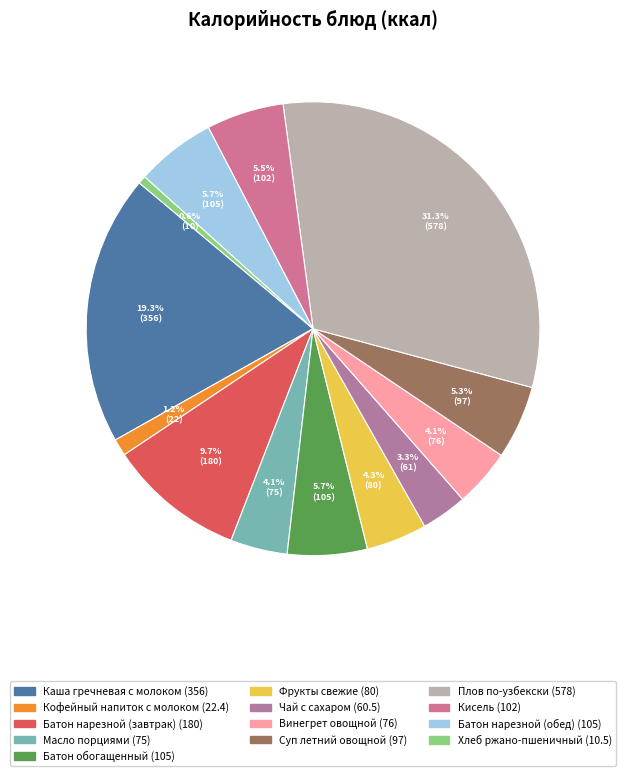

Count the number of slices in the pie.

13